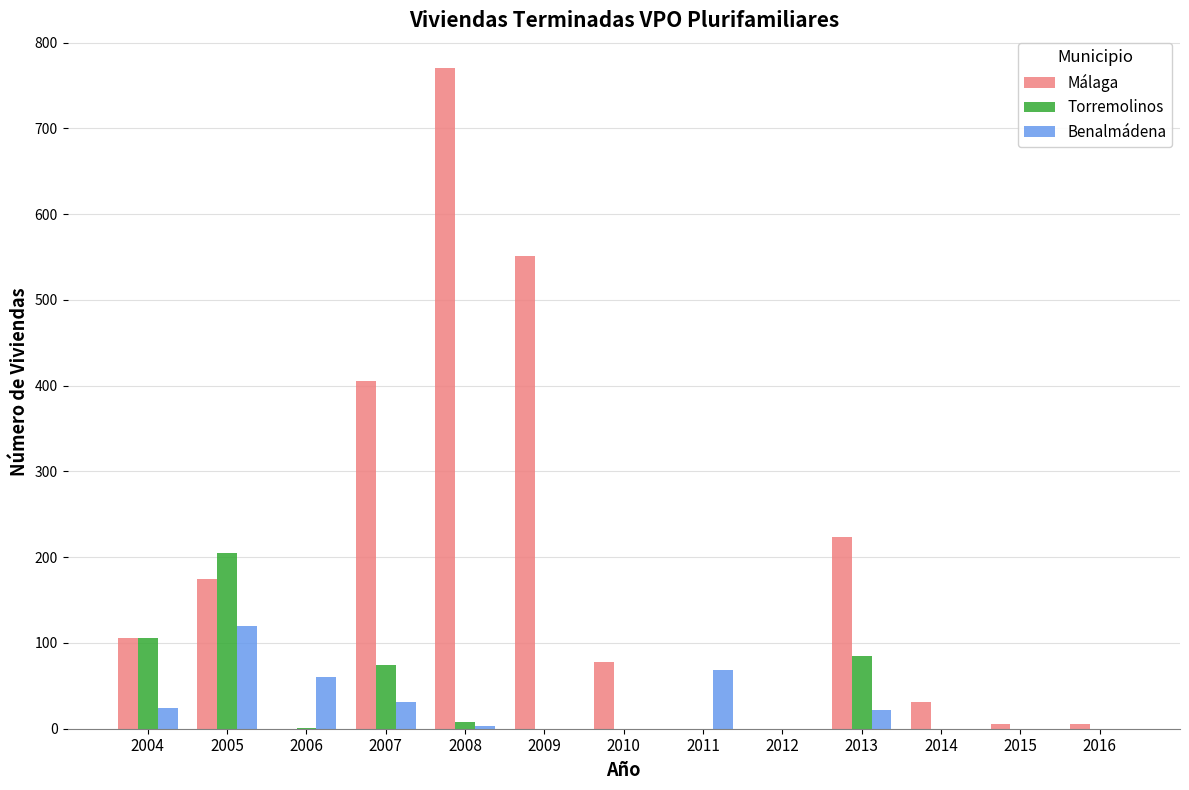

What are all the series names shown in the legend?

Málaga, Torremolinos, Benalmádena